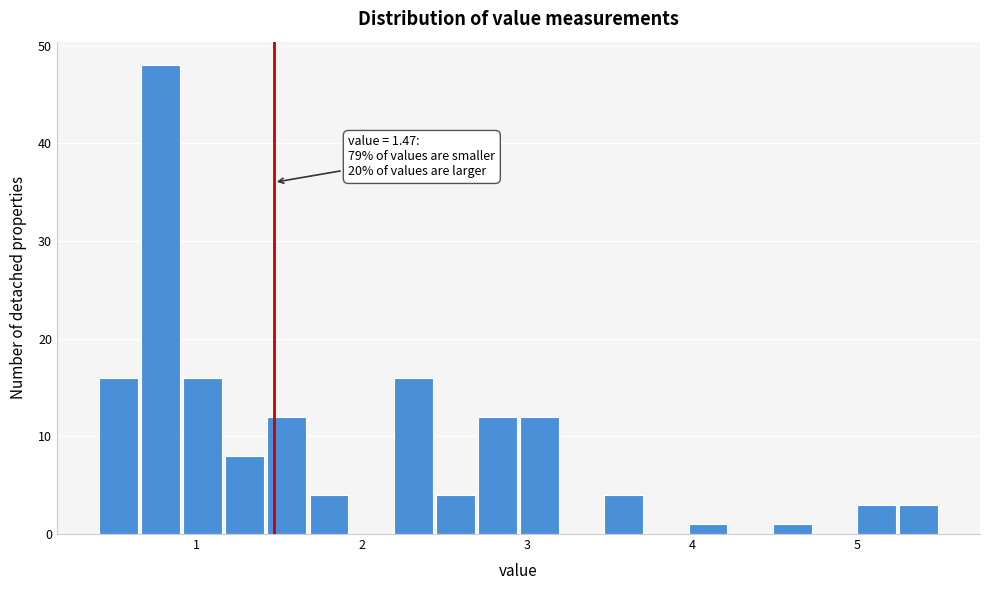

Around what value on the x-axis is the tallest bar? Give the approximate position of its centre, as read against the axis.

0.8